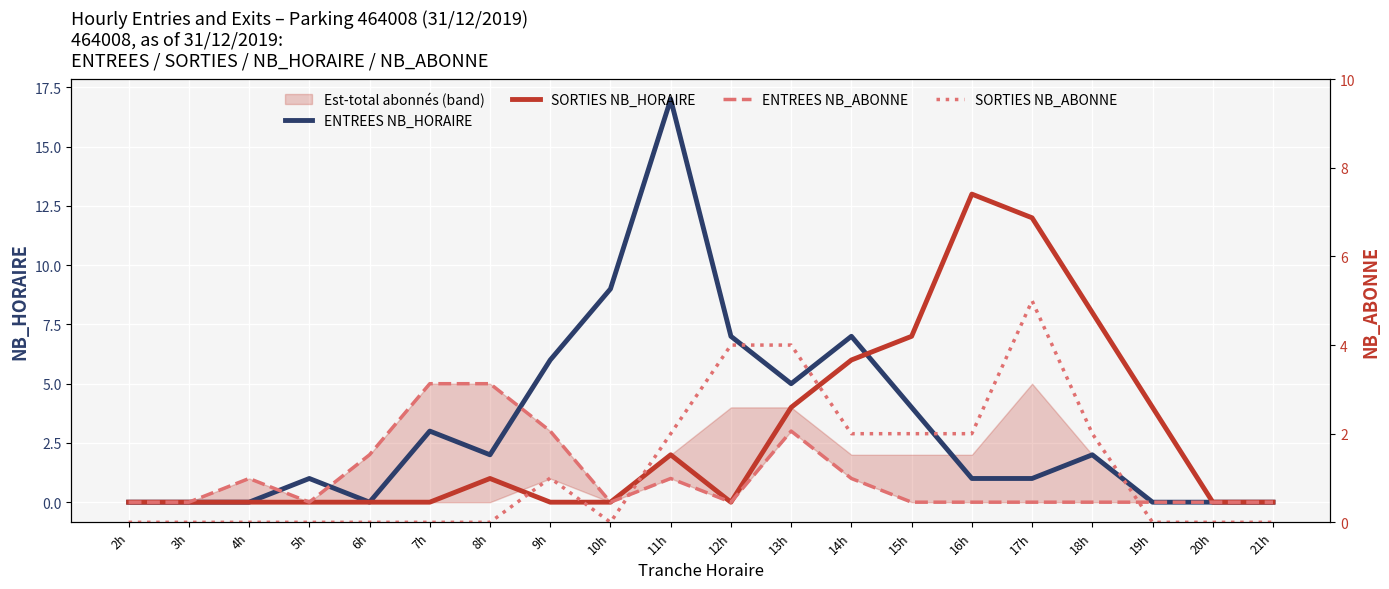

What is the difference between the maximum and minimum values in the SORTIES NB_ABONNE series?

5